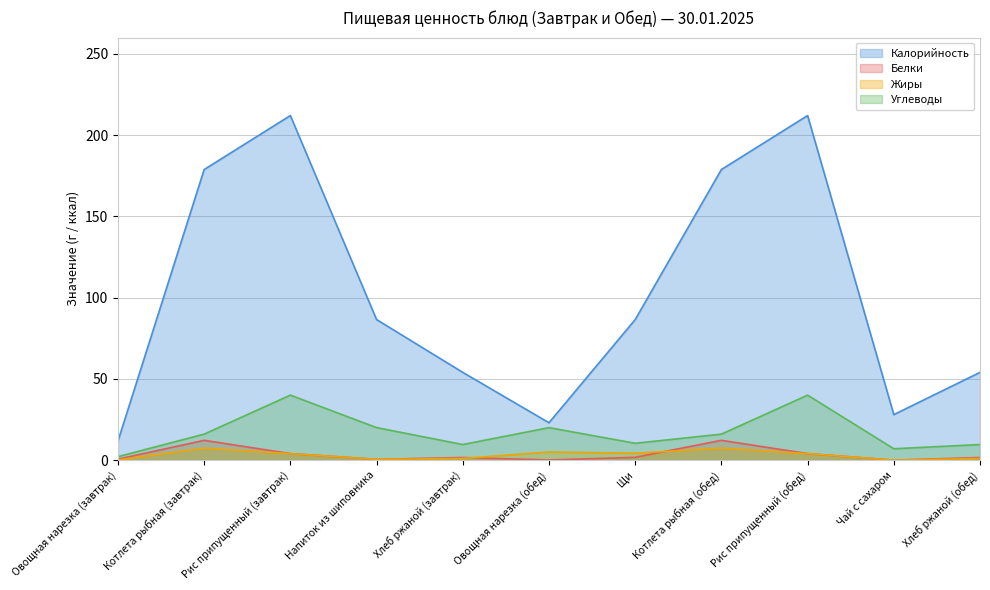

Where is the first local minimum for Жиры?

Напиток из шиповника